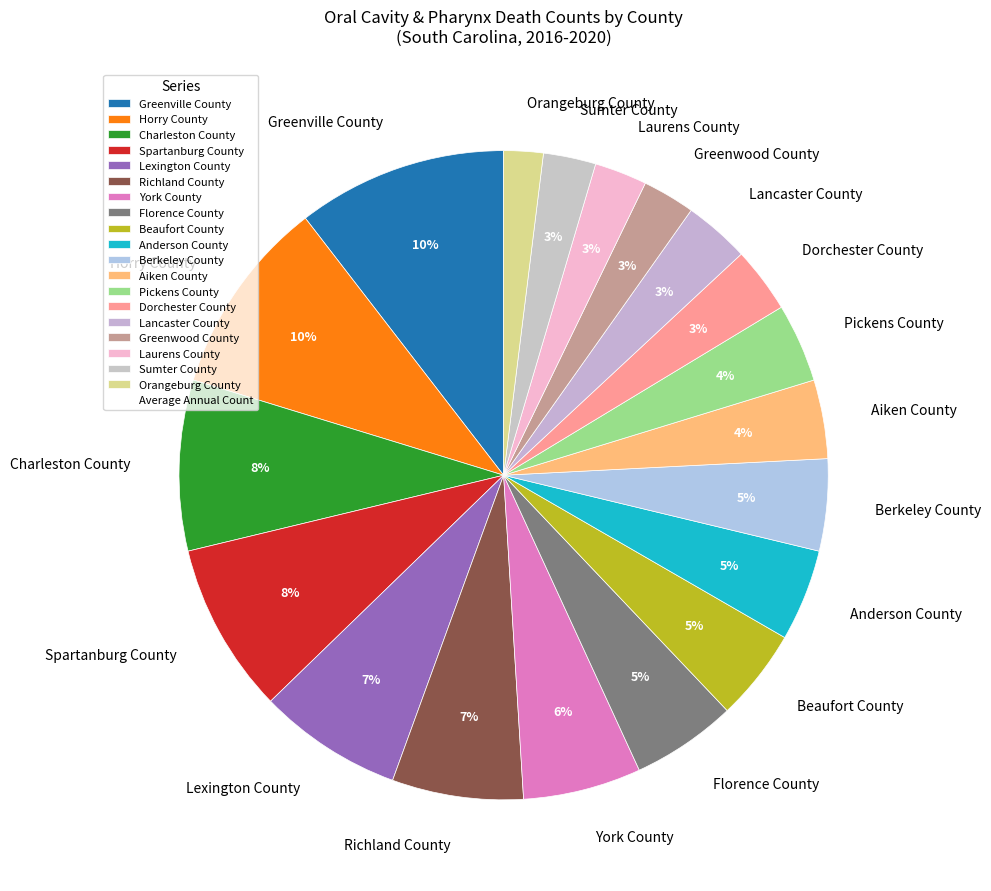

Is the sum of Beaufort County and Orangeburg County greater than half?

No